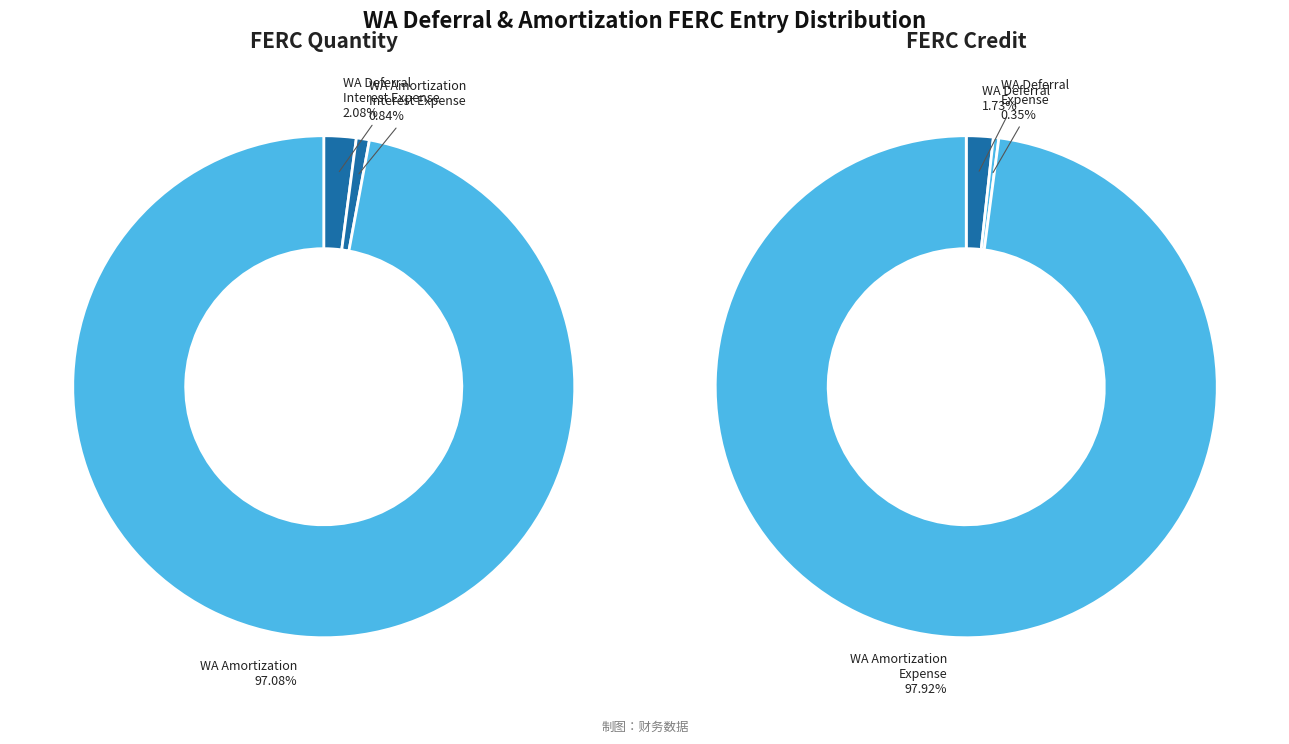

What is the total percentage of 431600 WA Deferral Interest Expense and 431600 WA Amortization Interest Expense?

2.9%